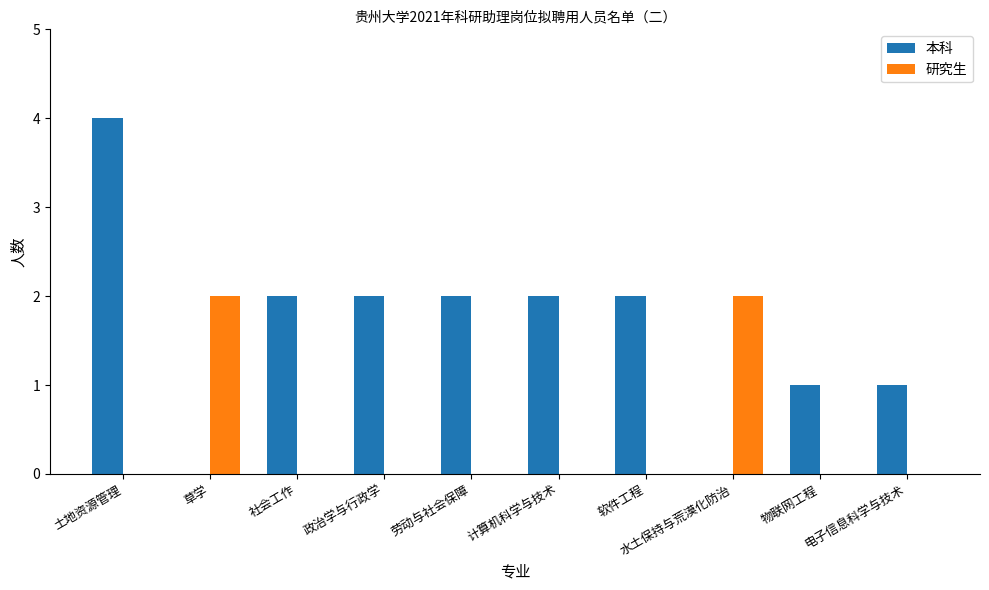

Which category has the highest value across all series?

土地资源管理